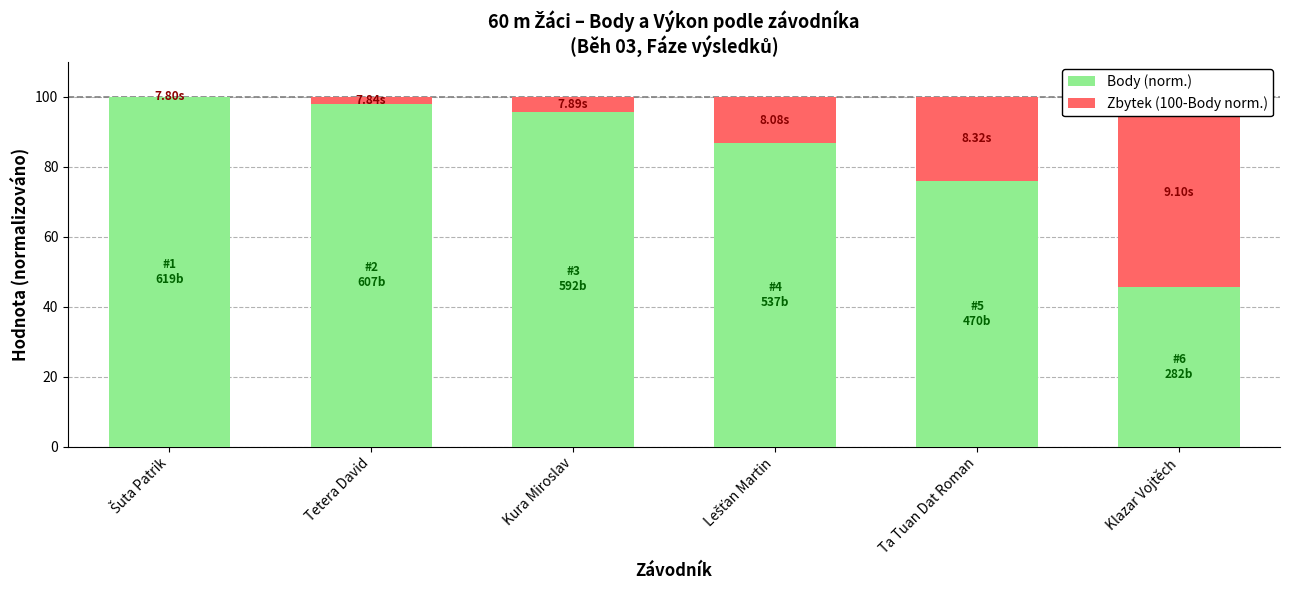

Is it true that Zbytek (100-Body norm.) equals 26.0 at Klazar Vojtěch?

False